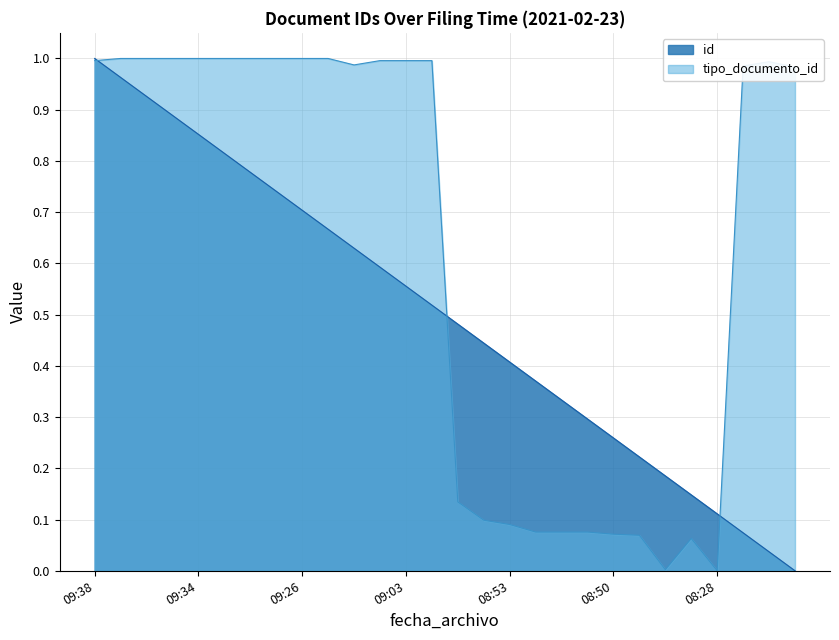

True or false: tipo_documento_id has a value of 1.0 at 09:34.

True